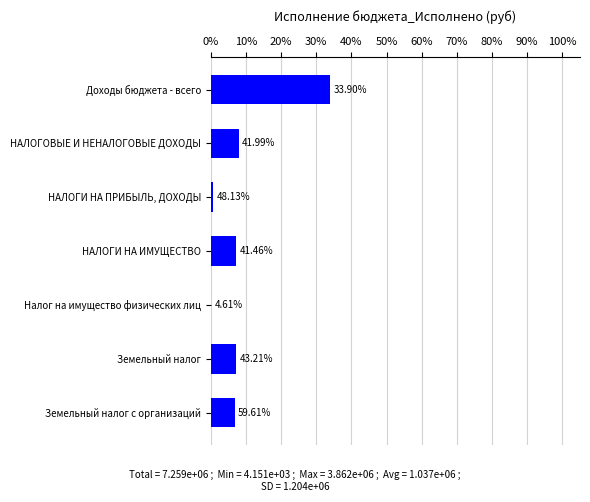

Are the bars horizontal?

Yes